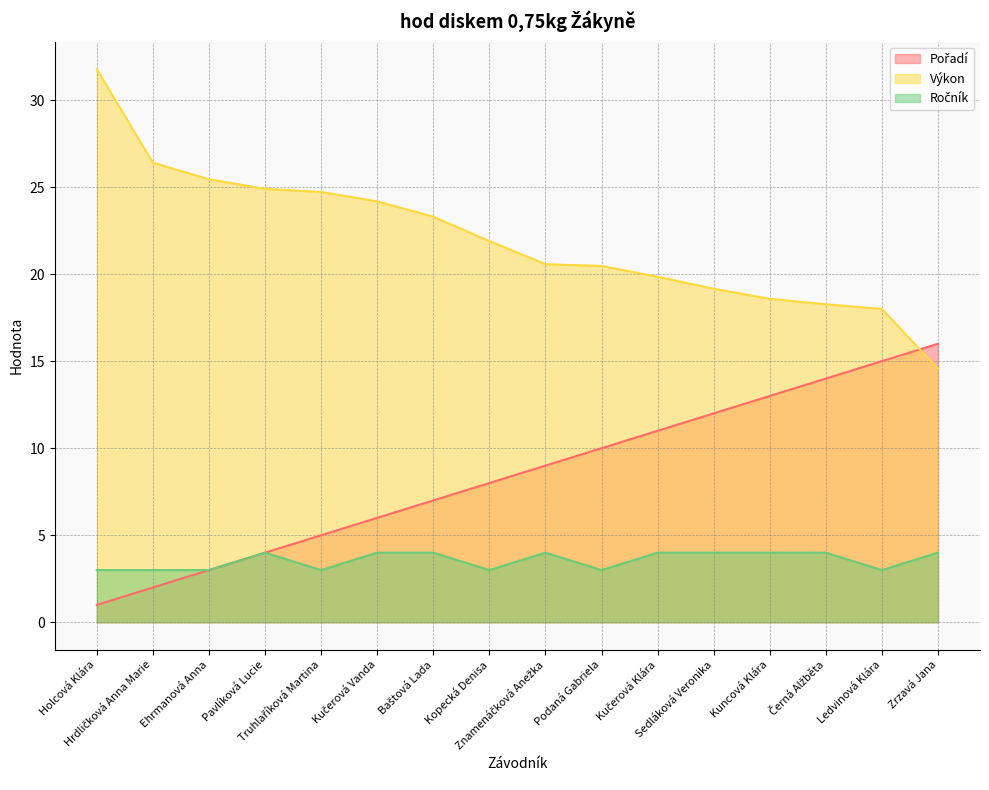

Does the chart have visible grid lines?

Yes